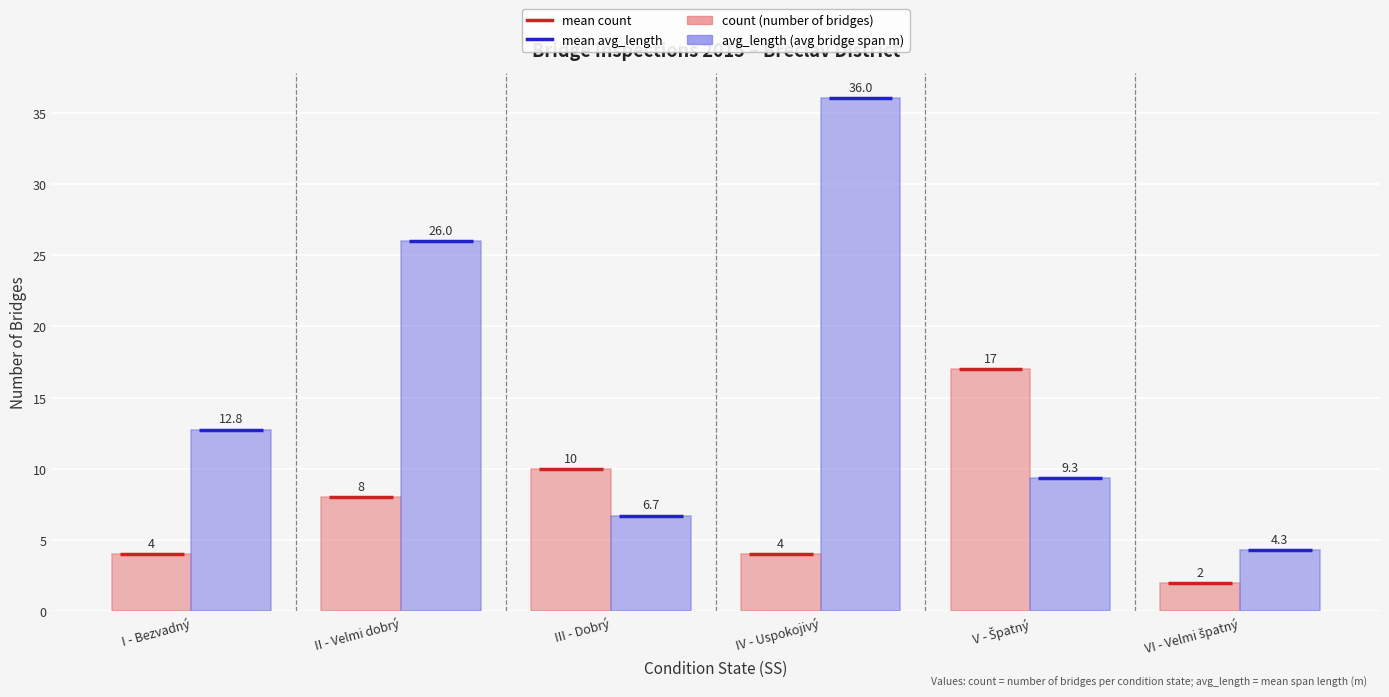

What position from the right is III - Dobrý?

4